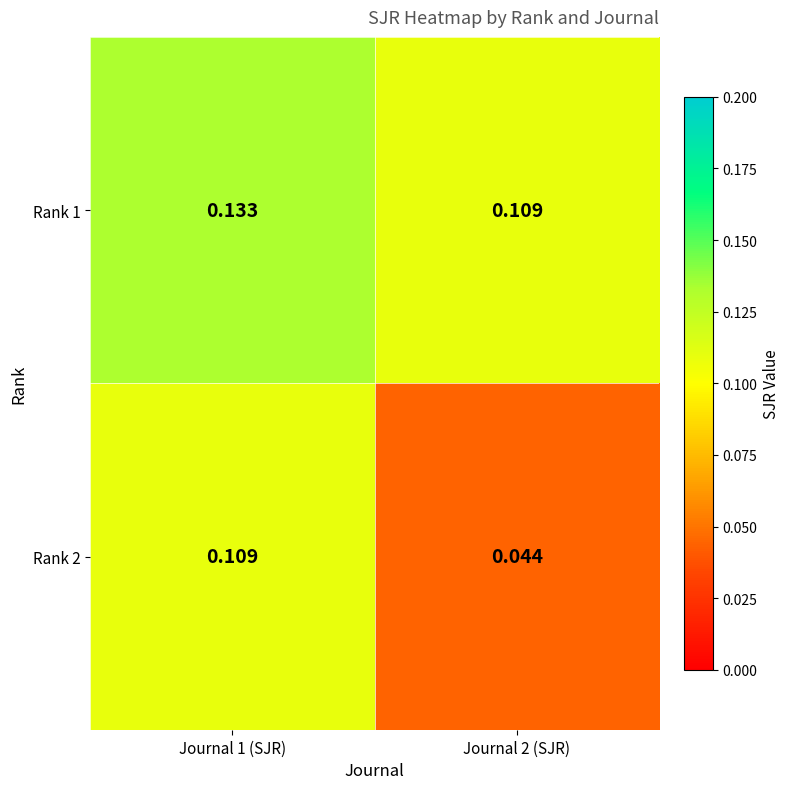

Is the value of Rank 1 at Journal 2 (SJR) greater than the value of Rank 2 at Journal 2 (SJR)?

Yes